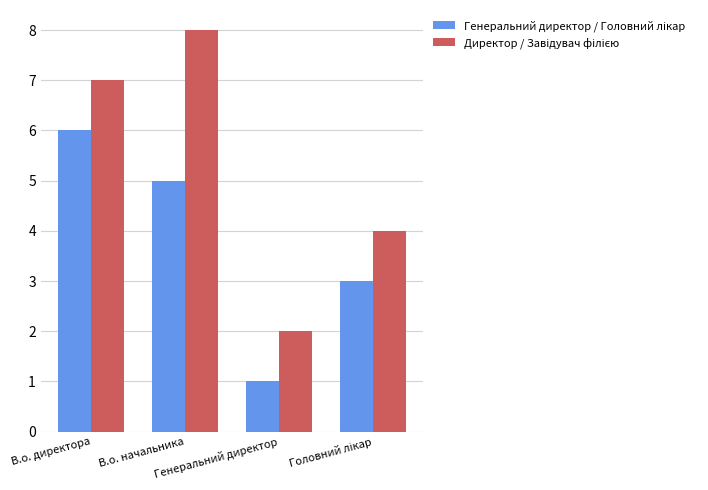

Reading left to right, transcribe all the data shown in this chart.

Генеральний директор / Головний лікар: В.о. директора=6	В.о. начальника=5	Генеральний директор=1	Головний лікар=3
Директор / Завідувач філією: В.о. директора=7	В.о. начальника=8	Генеральний директор=2	Головний лікар=4